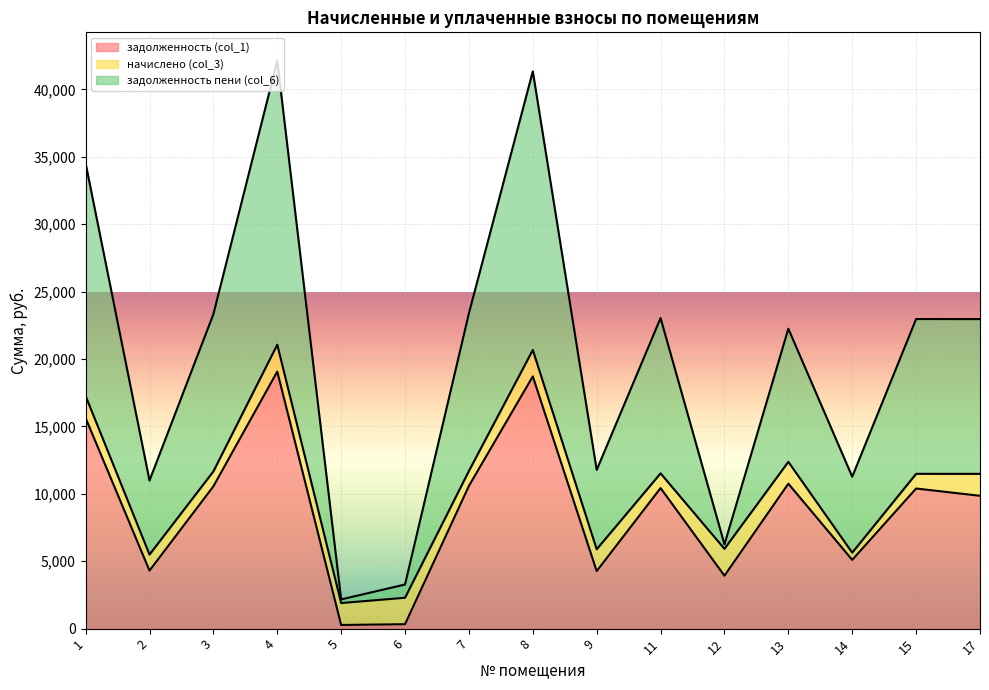

What is the minimum value shown in the chart?

272.0